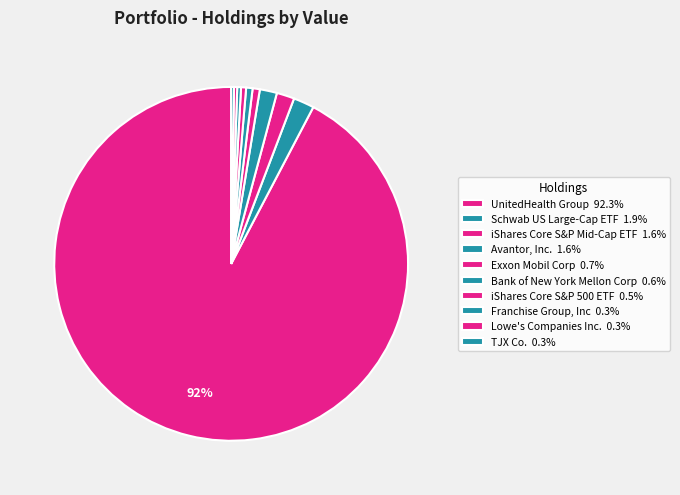

Which slice is the smallest?

TJX Co.